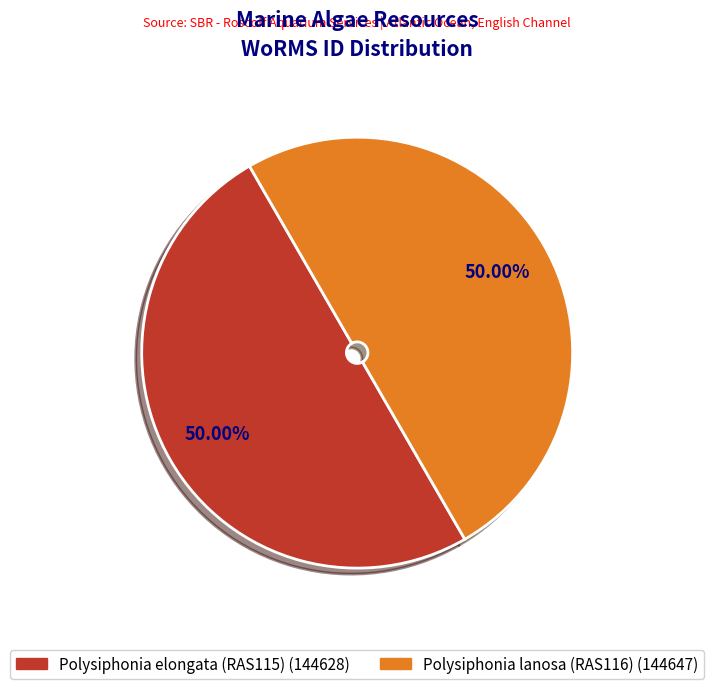

What percentage is NOT represented by Polysiphonia elongata (RAS115)?

50.0%